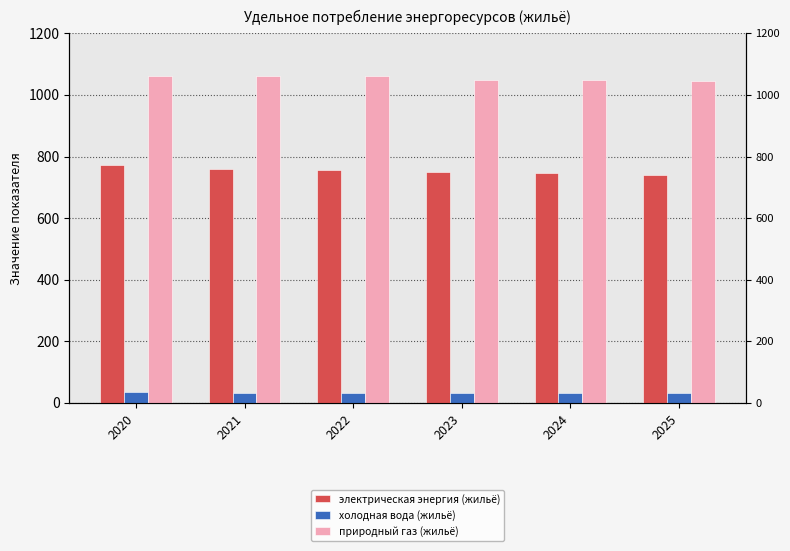

Reading left to right, extract all data points from this chart.

электрическая энергия (жильё): 2020=774.0	2021=760.0	2022=755.0	2023=750.0	2024=745.0	2025=740.0
холодная вода (жильё): 2020=34.2	2021=34.0	2022=33.5	2023=33.0	2024=32.5	2025=32.0
природный газ (жильё): 2020=1060.0	2021=1060.0	2022=1060.0	2023=1050.0	2024=1050.0	2025=1045.0